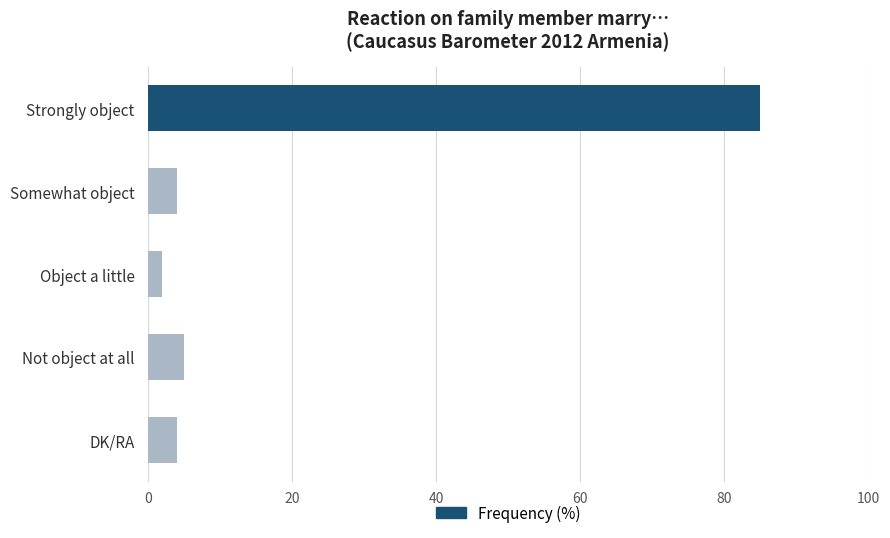

Where is the data nearest to the value 43?

Not object at all